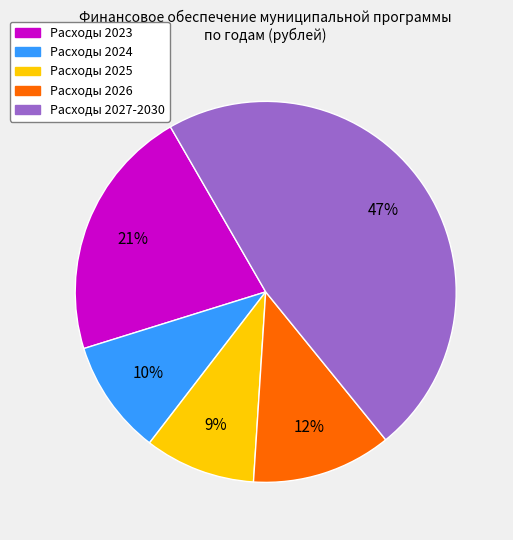

Does any single category account for the majority?

No